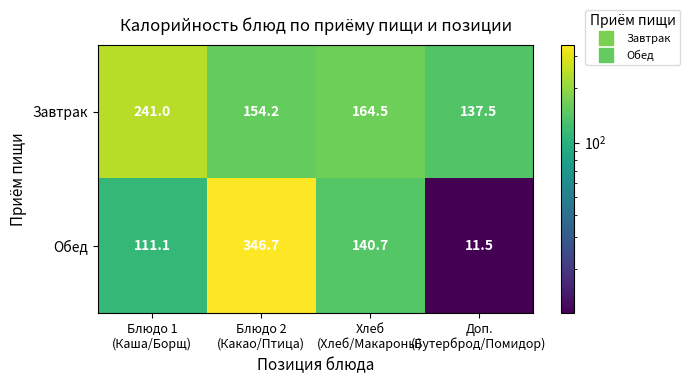

What is the average value of the Завтрак series?

174.3